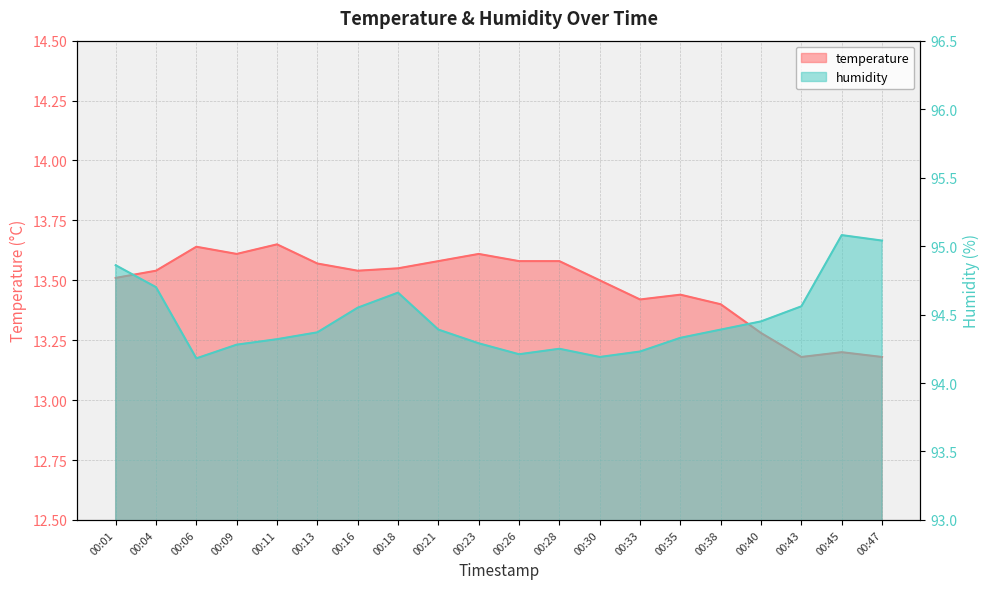

The value of temperature at 00:43 is 3.3. True or false?

False